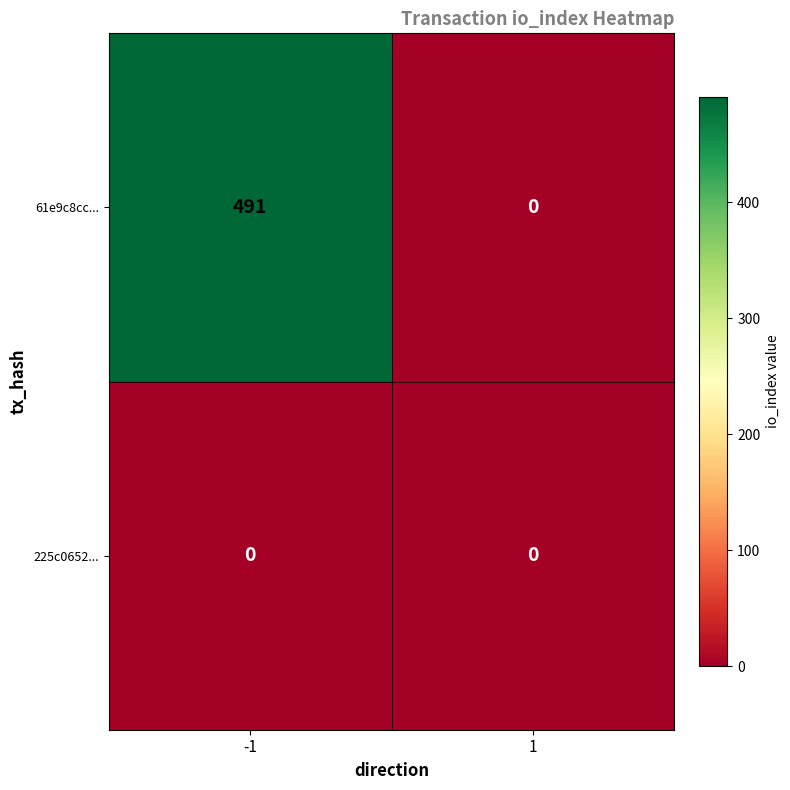

The value of 61e9c8cc... at -1 is 162. True or false?

False